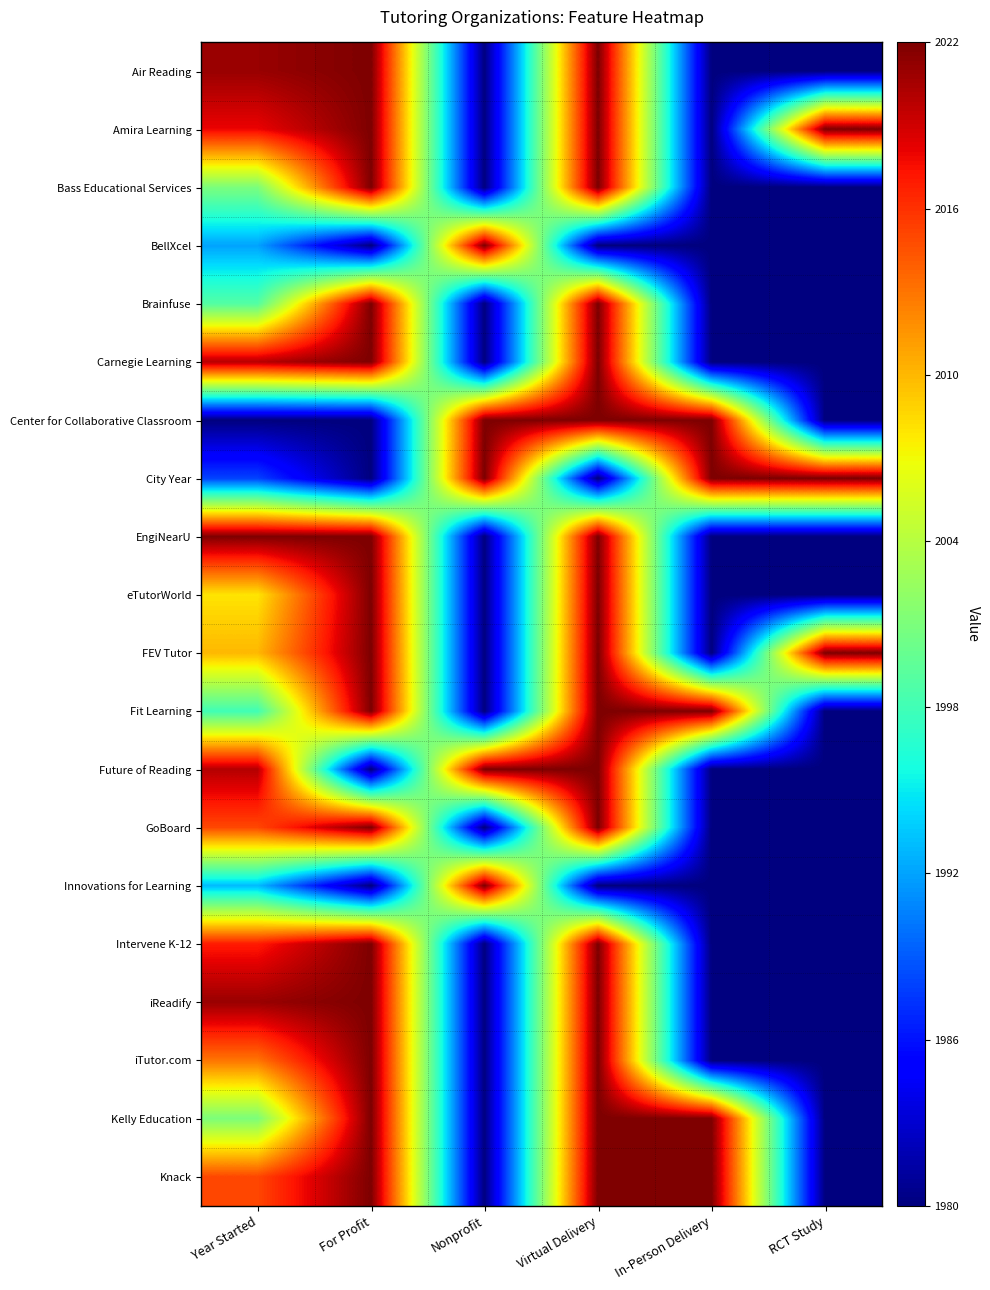

At how many categories does at least one series exceed 0?

6